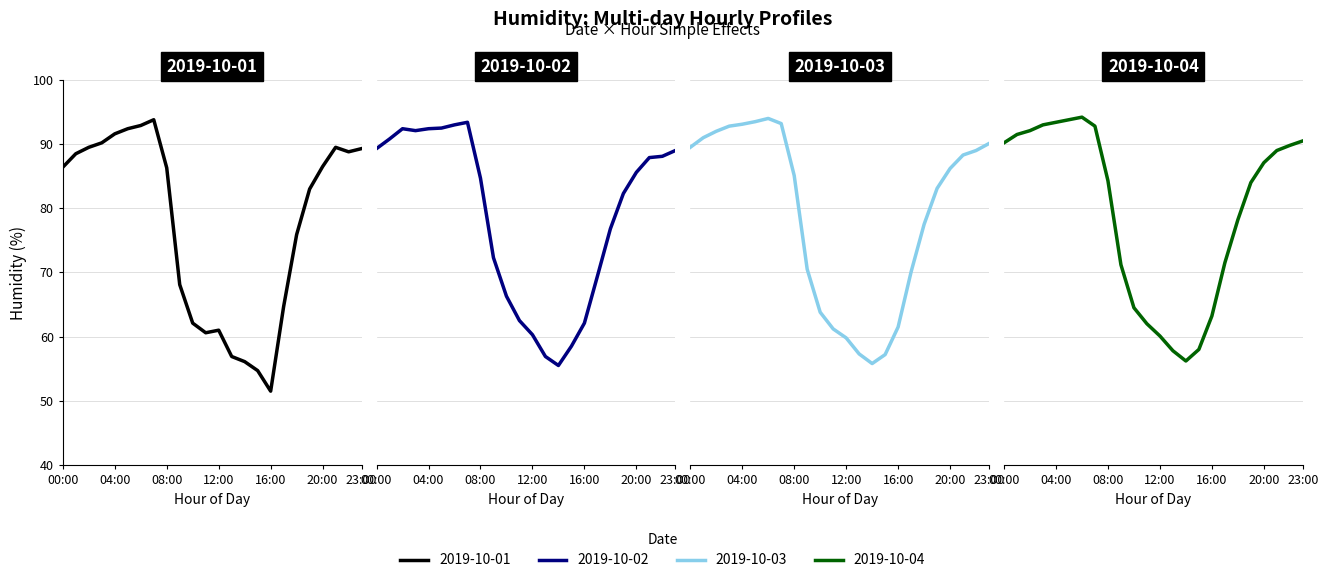

At which label does 2019-10-04 reach its minimum?

14:00